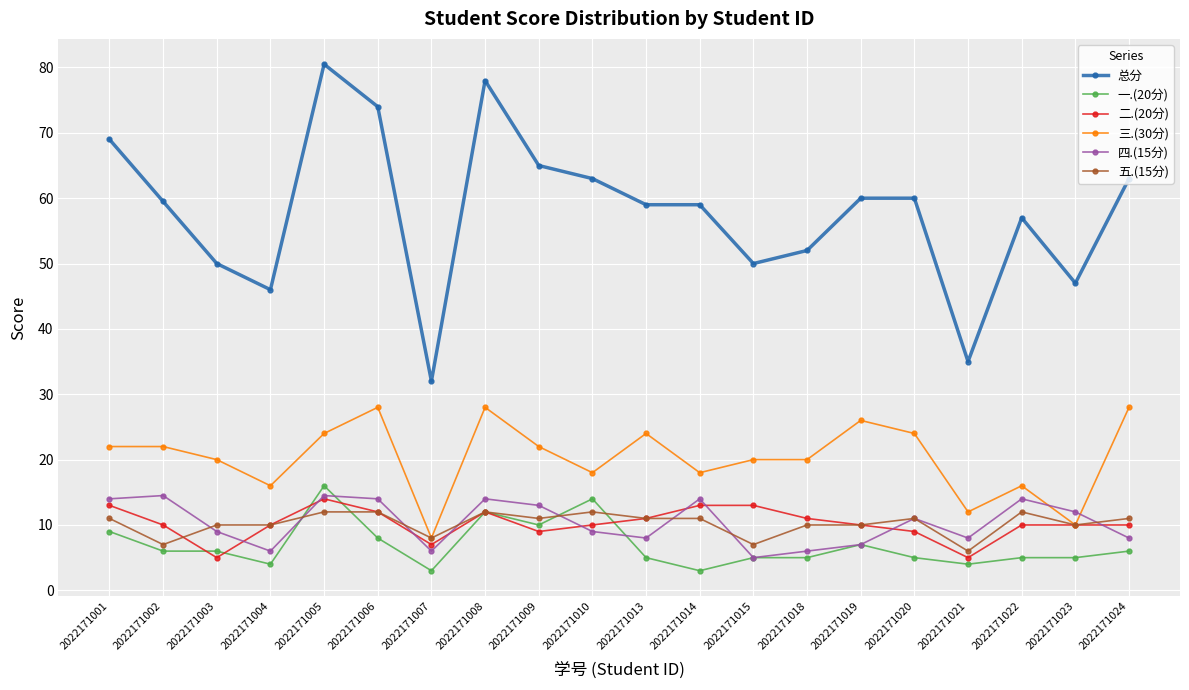

True or false: 总分 has a value of 73.6 at 2022171018.

False